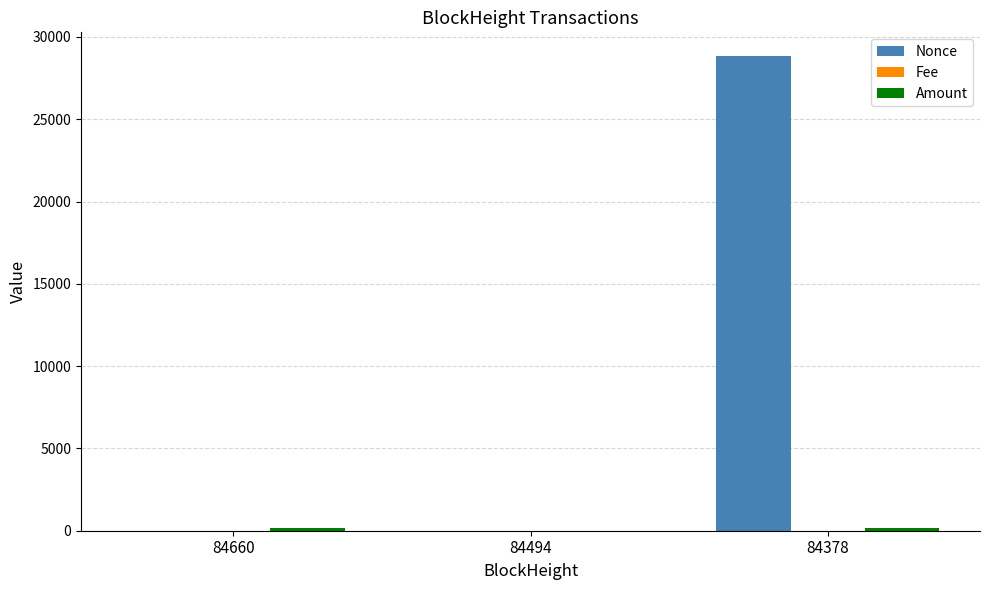

Which series has the largest total across all categories?

Nonce